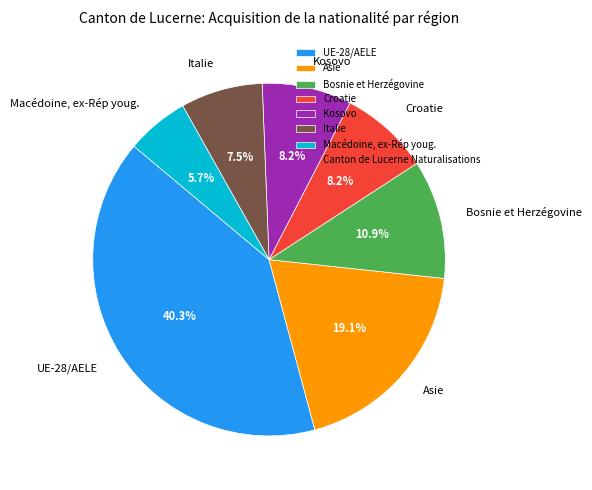

What percentage do Kosovo and Asie together represent?

27.3%